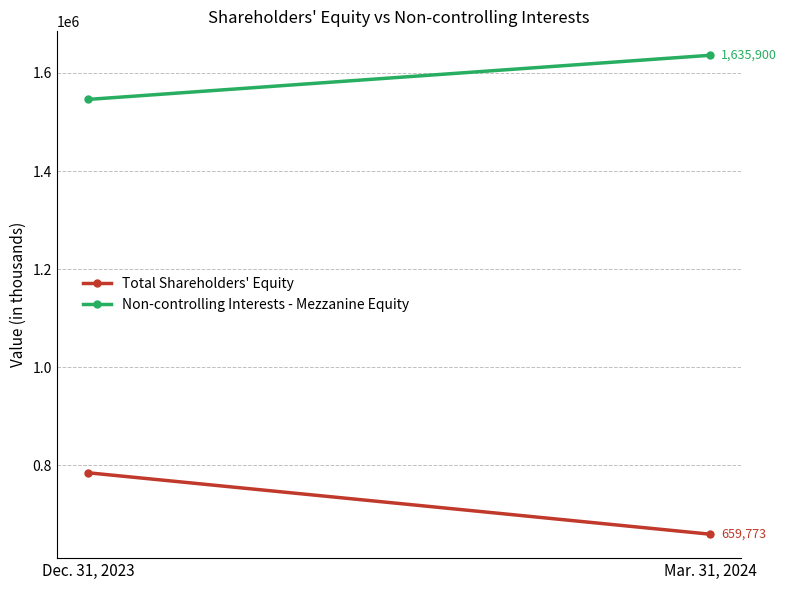

What is the sum of the Total Shareholders' Equity values at Mar. 31, 2024 and Dec. 31, 2023?

1444782